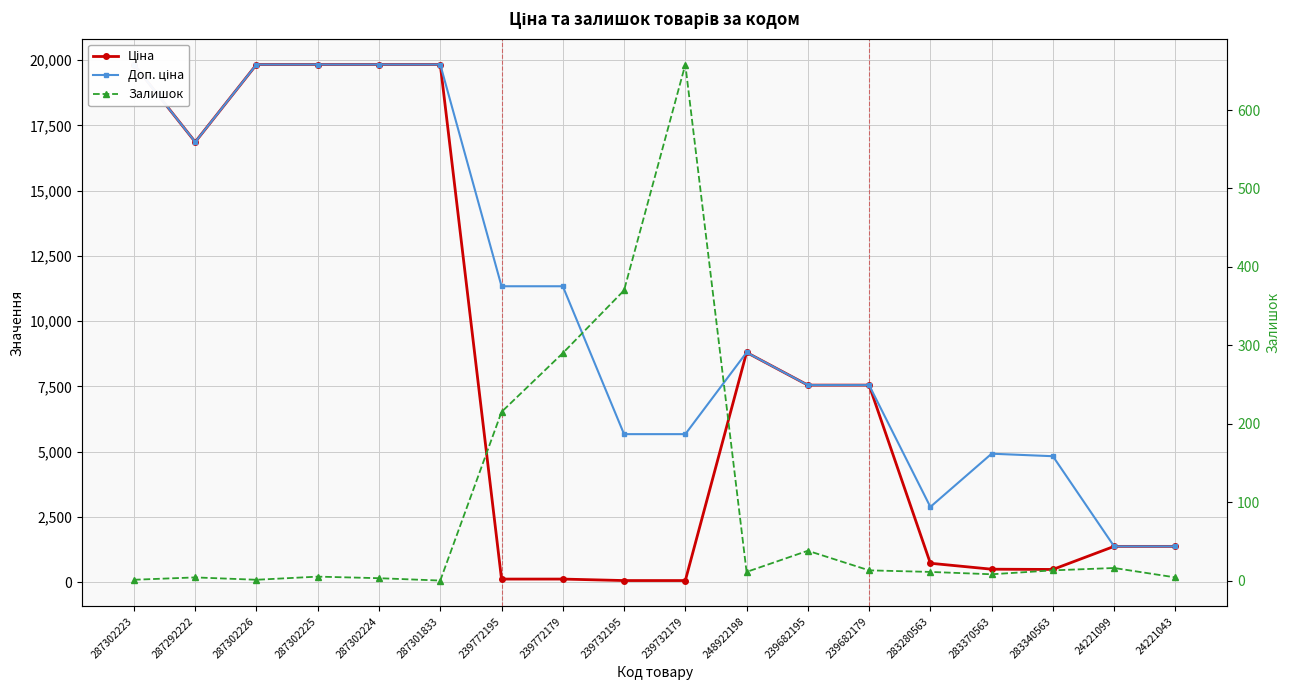

Rank the series at 248922198 from lowest to highest value.

Залишок, Ціна, Доп. ціна